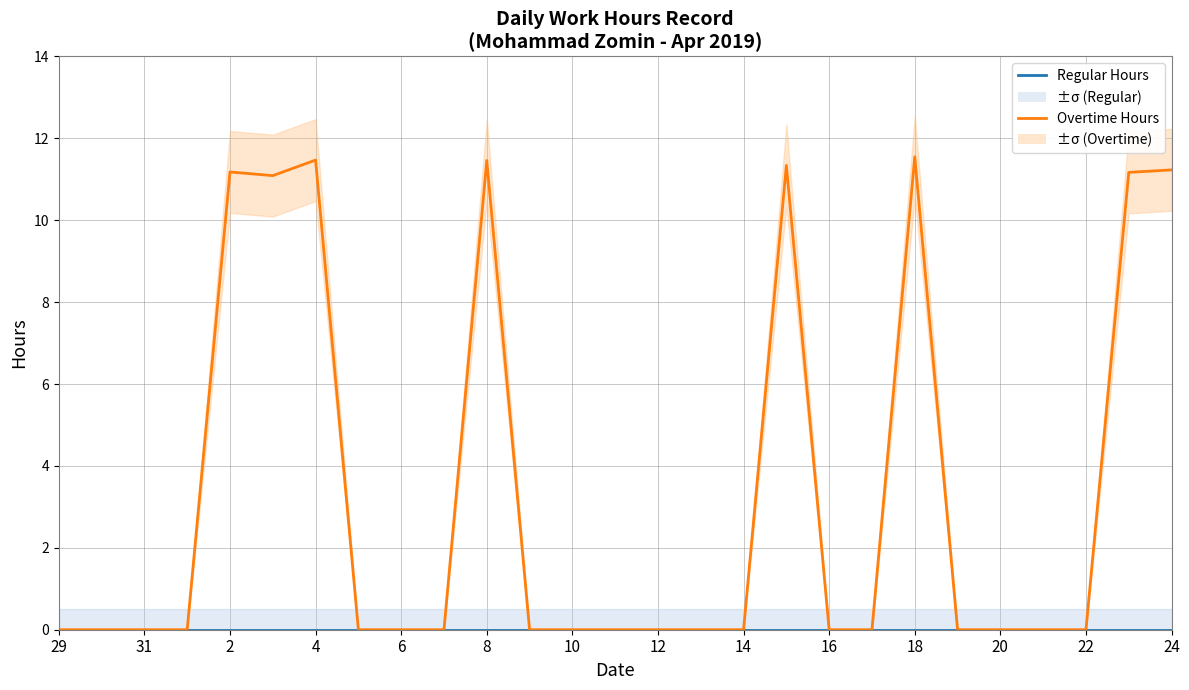

Which has a higher value, 23 or 20?

23